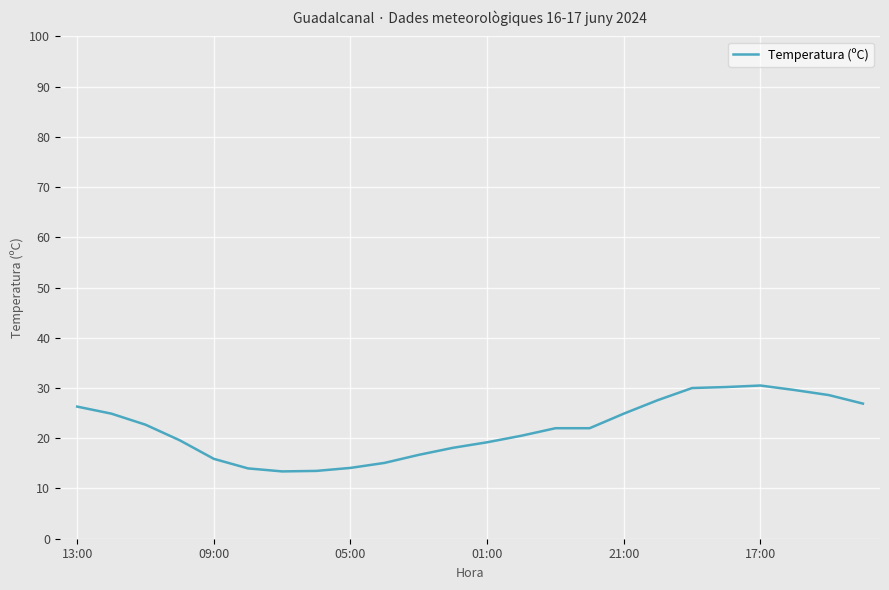

What is the maximum value shown in the chart?

30.5